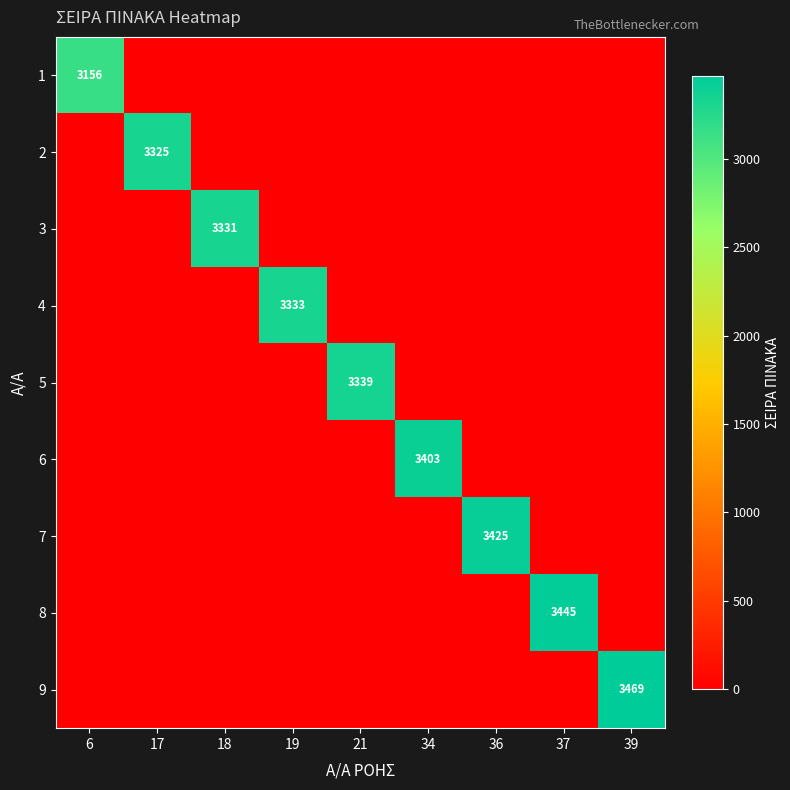

At 17, list the series in order from largest to smallest.

2, 1, 3, 4, 5, 6, 7, 8, 9